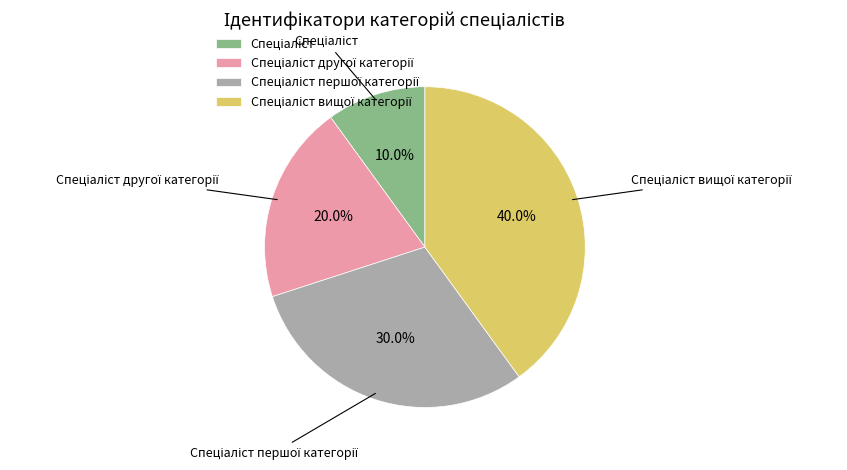

Is there a majority slice in this chart?

No